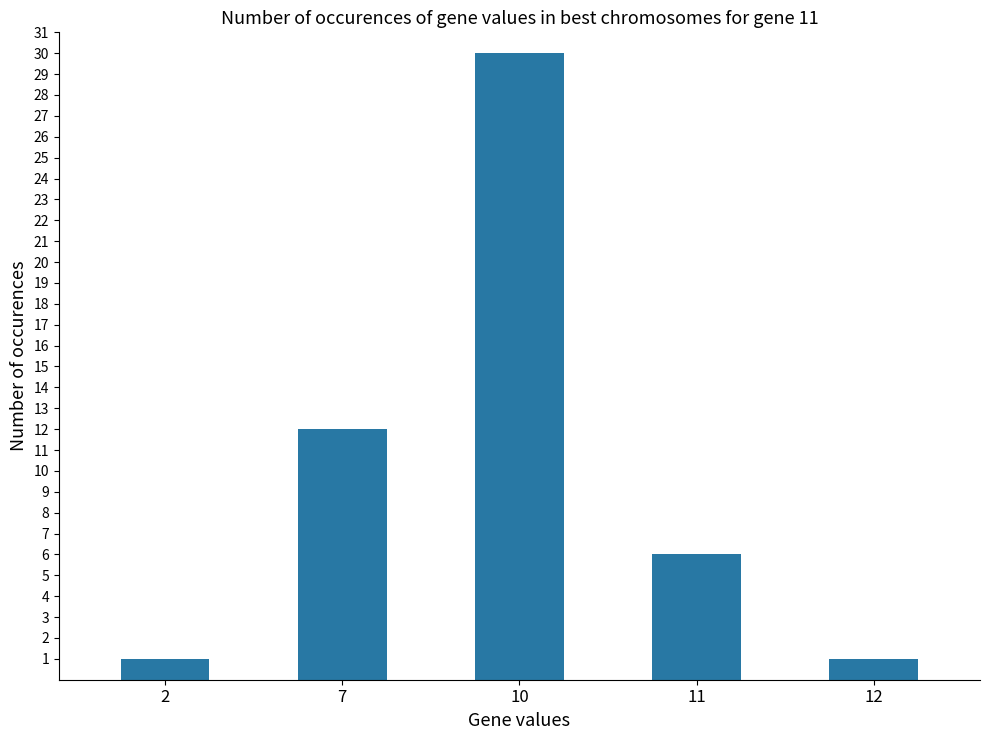

Which category has the highest value across all series?

10